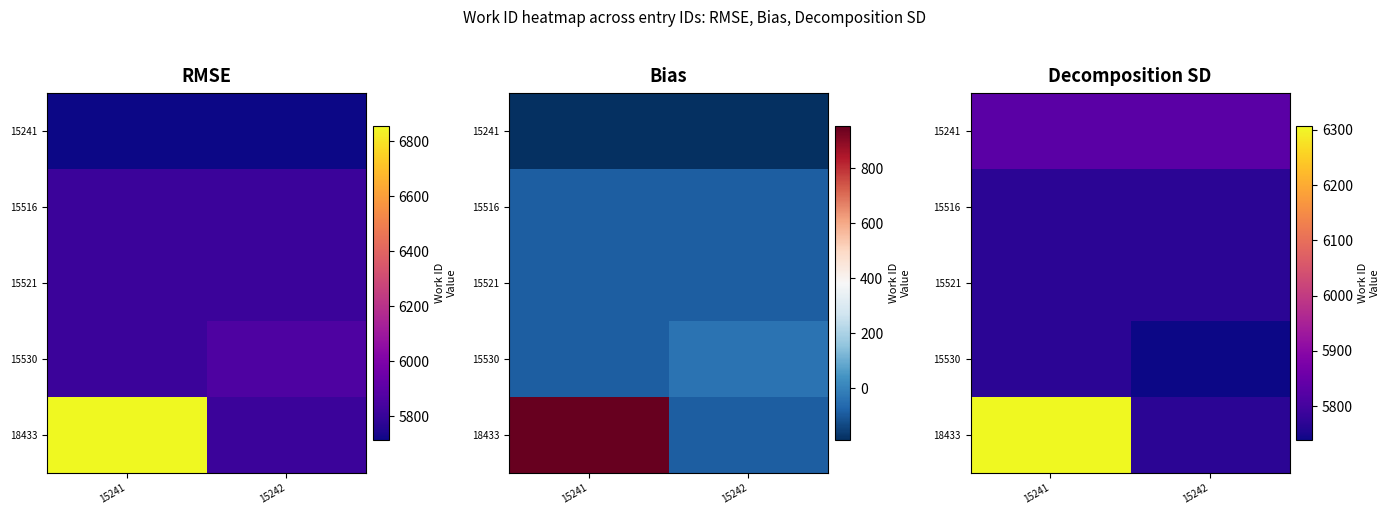

How many categories are shown in the chart?

2